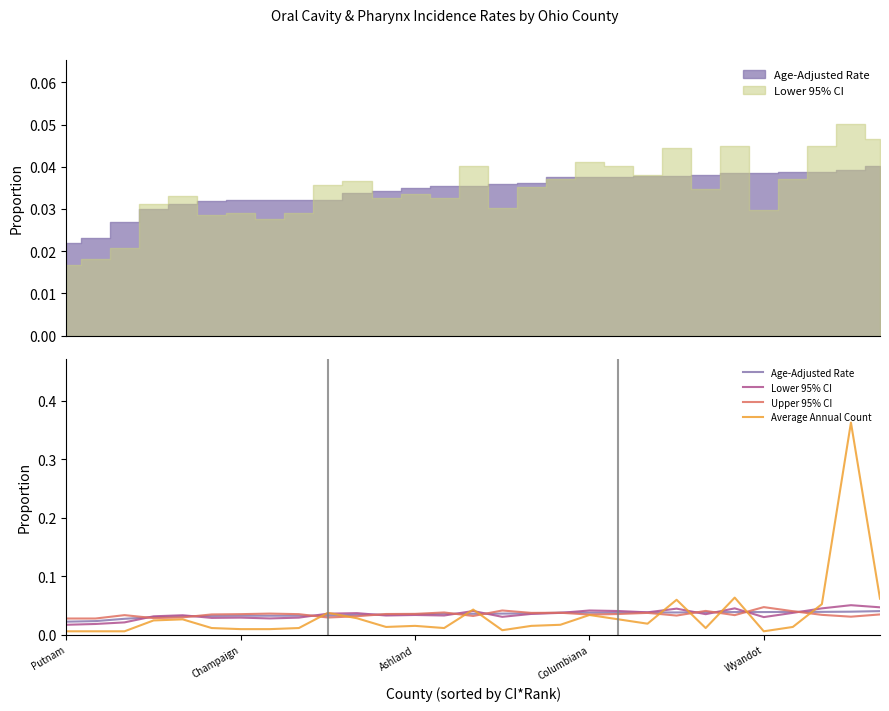

What are all the series names shown in the legend?

Age-Adjusted Rate, Lower 95% CI, Upper 95% CI, Average Annual Count